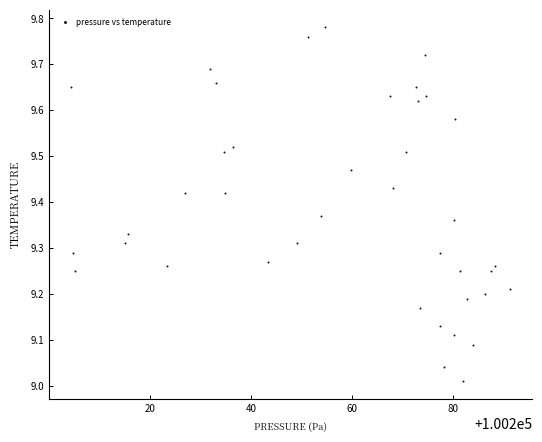

What is the range of X values (max minus min)?

86.9